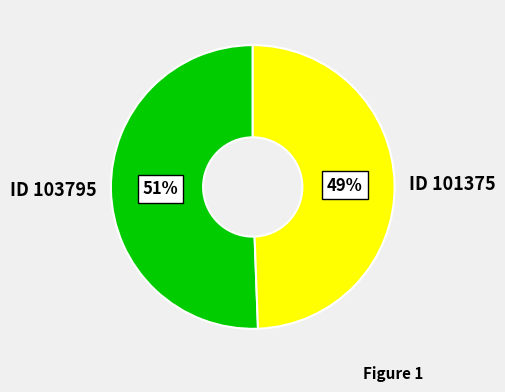

Rank the categories by value from highest to lowest.

ID 103795, ID 101375